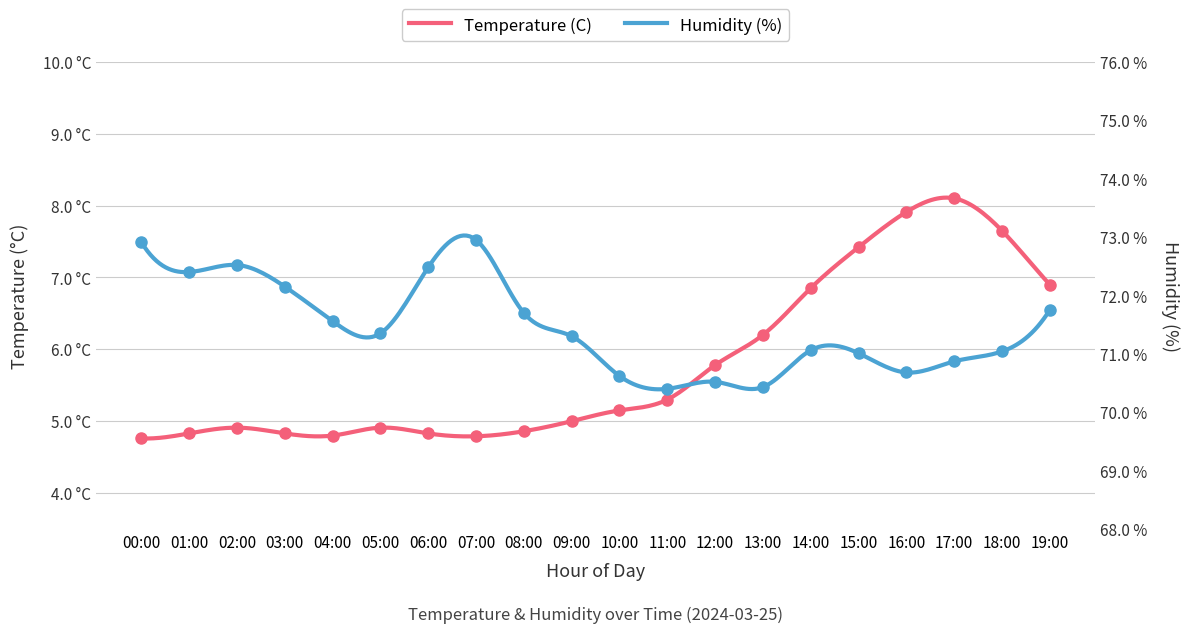

What position from the right is 12:00?

8